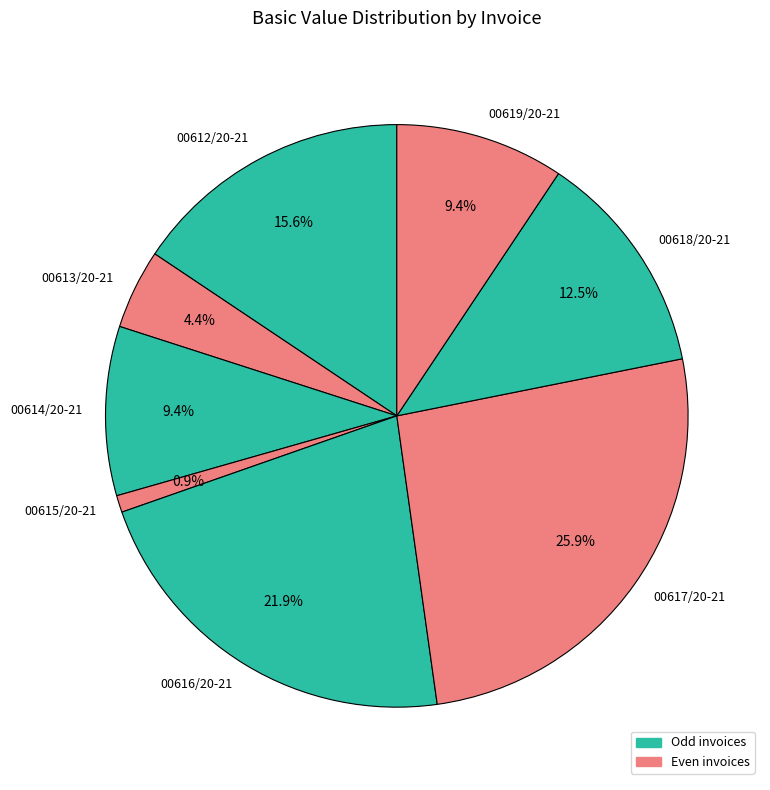

To the nearest percent, what is the difference between the 00616/20-21 and 00617/20-21 slice percentages?

4%